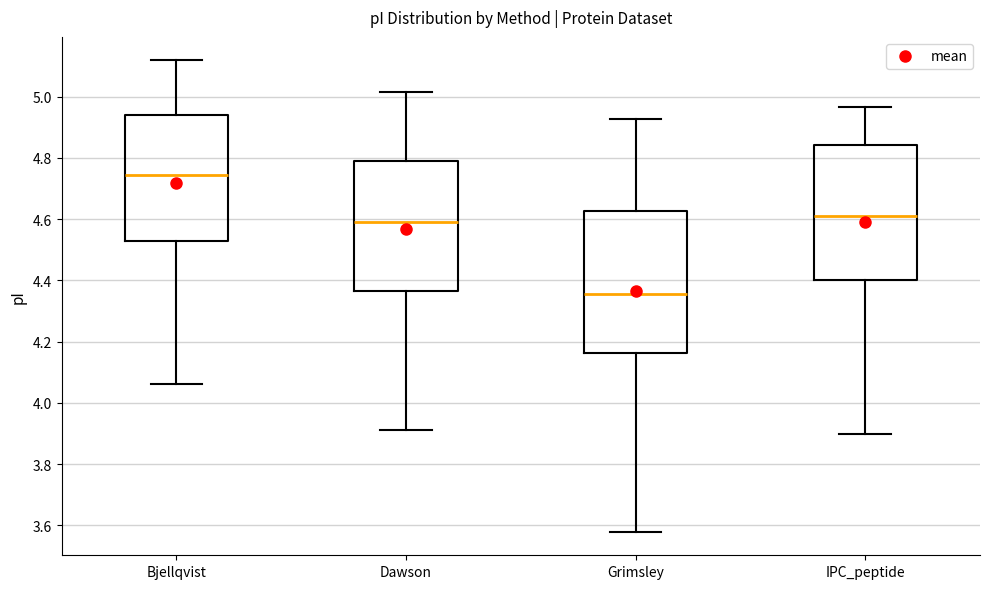

Reading left to right, transcribe this box plot: for each box, give where its median line is, the range the box spans, and where its two whiskers end, as read against the y-axis. The values are not printed on the chart, so give them approximately, as read against the axis.

Bjellqvist: median 4.74, box 4.52 to 4.94, whiskers 4.06 to 5.12
Dawson: median 4.60, box 4.36 to 4.80, whiskers 3.92 to 5.02
Grimsley: median 4.36, box 4.16 to 4.62, whiskers 3.58 to 4.92
IPC_peptide: median 4.60, box 4.40 to 4.84, whiskers 3.90 to 4.96